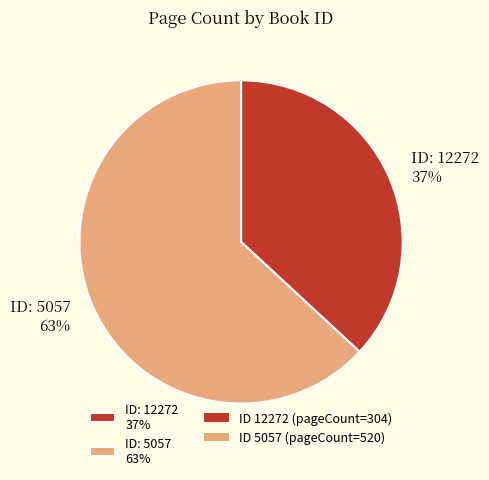

What is the smallest slice in the pie chart?

ID: 12272 37%